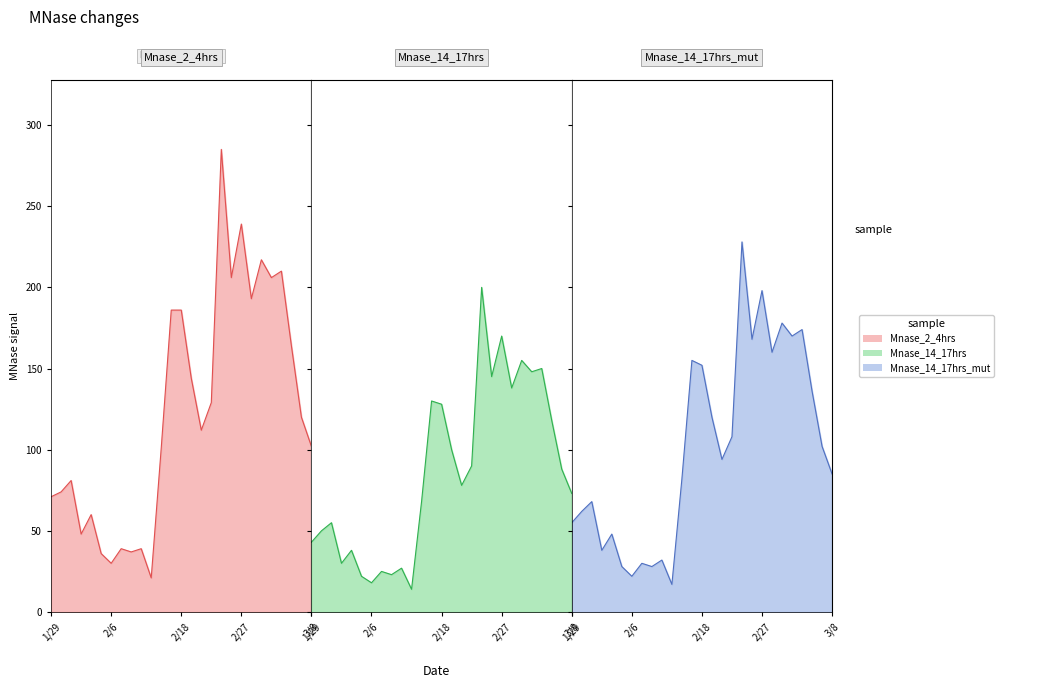

At which category does Mnase_14_17hrs reach its first local peak?

2020/1/31